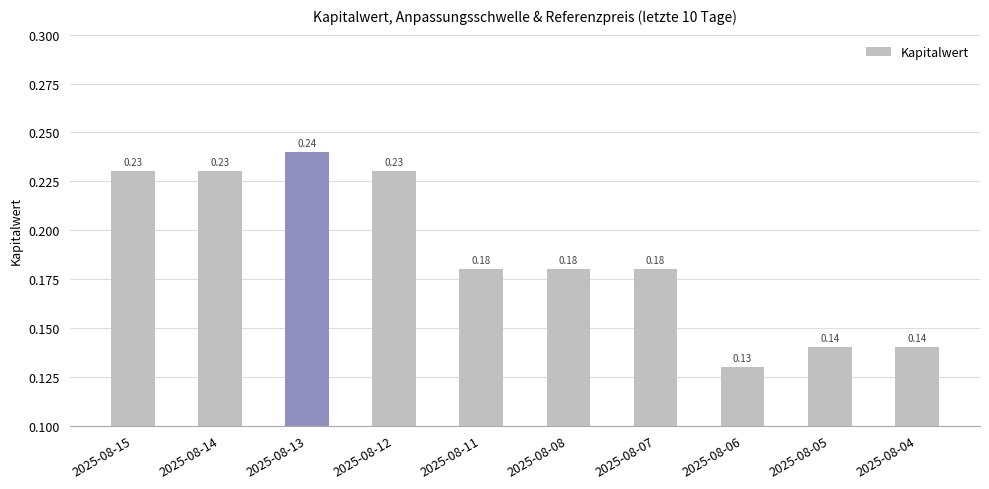

Which category has the highest value across all series?

2025-08-13